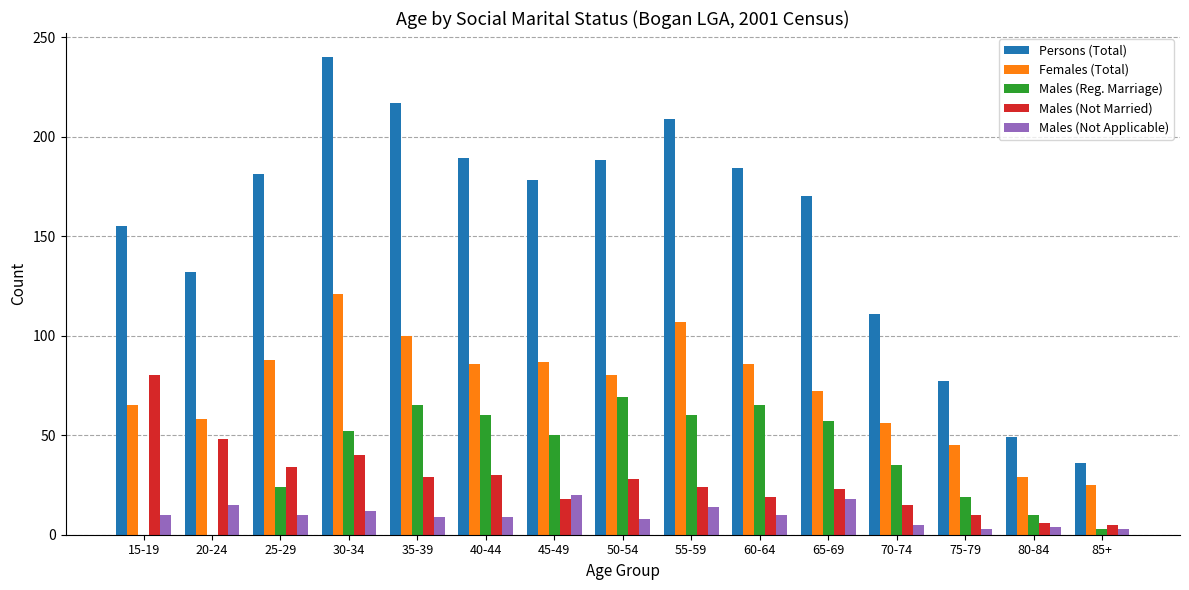

Where does the Females (Total) series first go above 80?

25-29